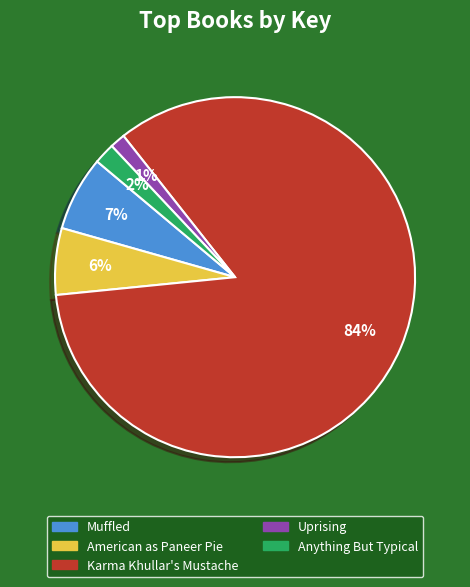

To the nearest percent, what is the combined percentage of American as Paneer Pie and Muffled?

13%